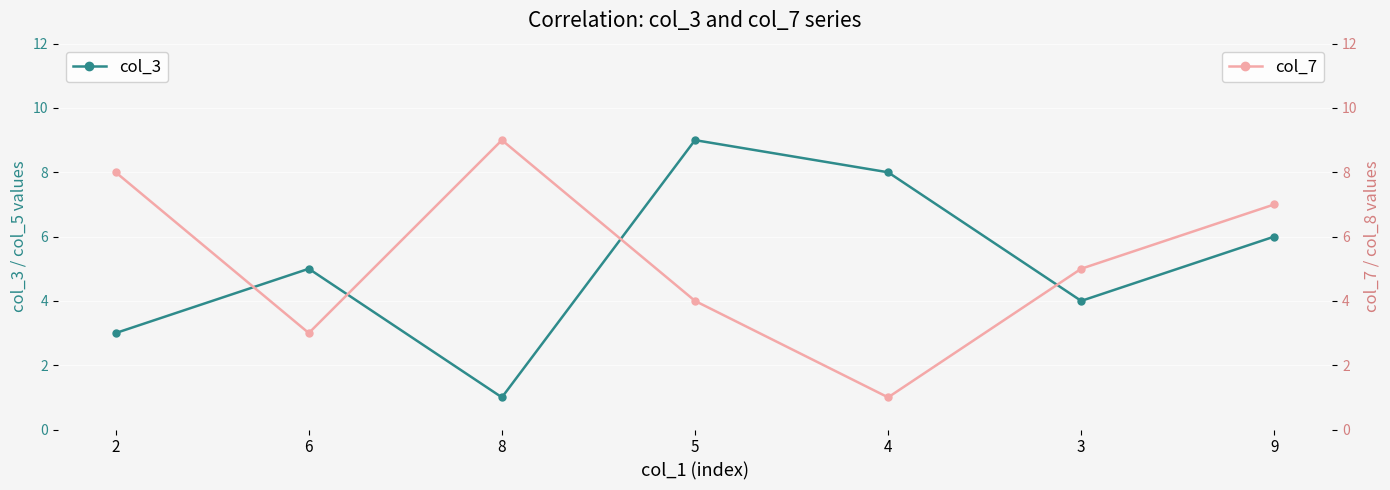

How many values in the col_7 series are below 5?

3